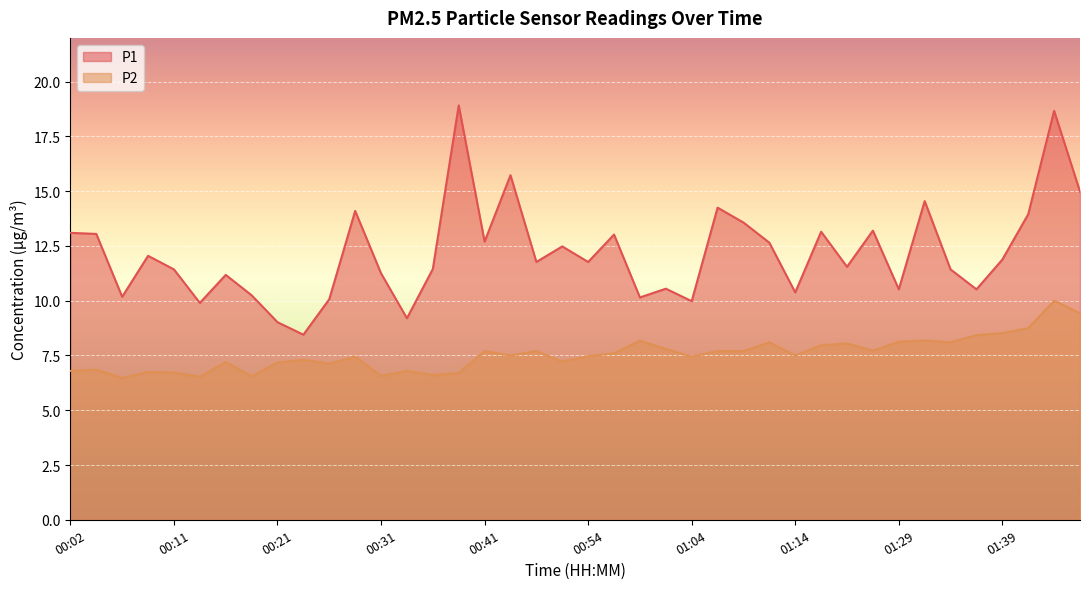

True or false: P1 and P2 intersect in this chart.

False